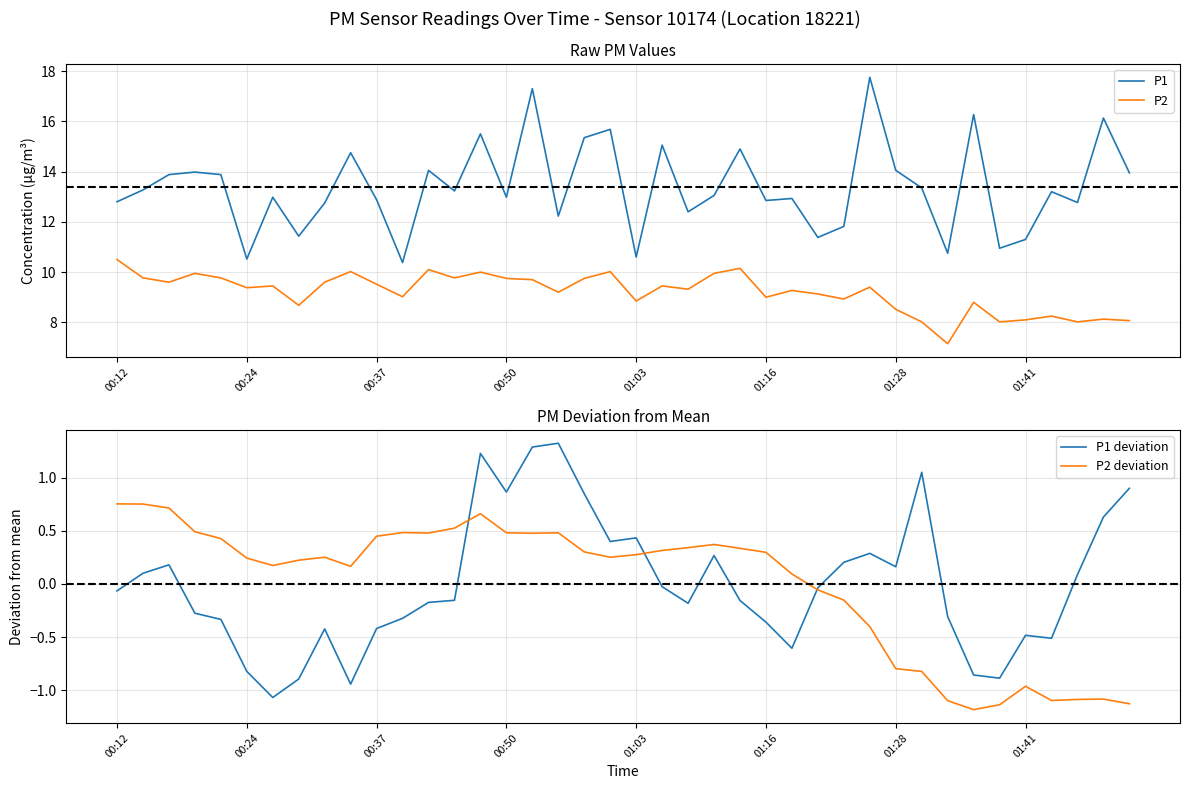

Reading left to right, extract all data points from this chart.

P1: 12.8	13.3	13.9	14.0	13.9	10.5	13.0	11.4	12.8	14.8	12.9	10.4	14.1	13.2	15.5	13.0	17.3	12.2	15.3	15.7	10.6	15.1	12.4	13.1	14.9	12.8	12.9	11.4	11.8	17.8	14.1	13.3	10.8	16.3	10.9	11.3	13.2	12.8	16.1	13.9
P2: 10.5	9.8	9.6	9.9	9.8	9.4	9.4	8.7	9.6	10.0	9.5	9.0	10.1	9.8	10.0	9.8	9.7	9.2	9.8	10.0	8.8	9.4	9.3	9.9	10.2	9.0	9.3	9.1	8.9	9.4	8.5	8.0	7.2	8.8	8.0	8.1	8.2	8.0	8.1	8.1
P1 deviation: -0.1	0.1	0.2	-0.3	-0.3	-0.8	-1.1	-0.9	-0.4	-0.9	-0.4	-0.3	-0.2	-0.2	1.2	0.9	1.3	1.3	0.9	0.4	0.4	-0.0	-0.2	0.3	-0.2	-0.4	-0.6	-0.0	0.2	0.3	0.2	1.1	-0.3	-0.9	-0.9	-0.5	-0.5	0.1	0.6	0.9
P2 deviation: 0.8	0.8	0.7	0.5	0.4	0.2	0.2	0.2	0.3	0.2	0.4	0.5	0.5	0.5	0.7	0.5	0.5	0.5	0.3	0.3	0.3	0.3	0.3	0.4	0.3	0.3	0.1	-0.1	-0.2	-0.4	-0.8	-0.8	-1.1	-1.2	-1.1	-1.0	-1.1	-1.1	-1.1	-1.1